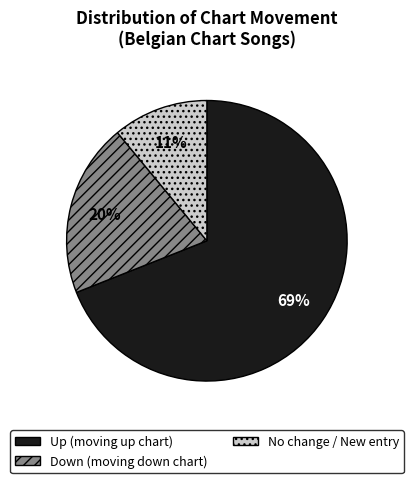

To the nearest percent, what is the average slice percentage?

33%